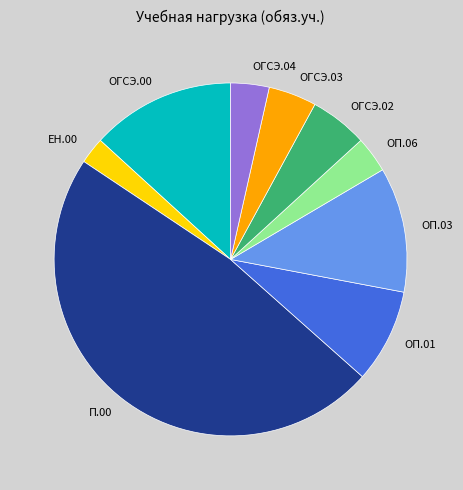

Approximately how many times larger is the value at ЕН.00 compared to ОГСЭ.00?

0.2